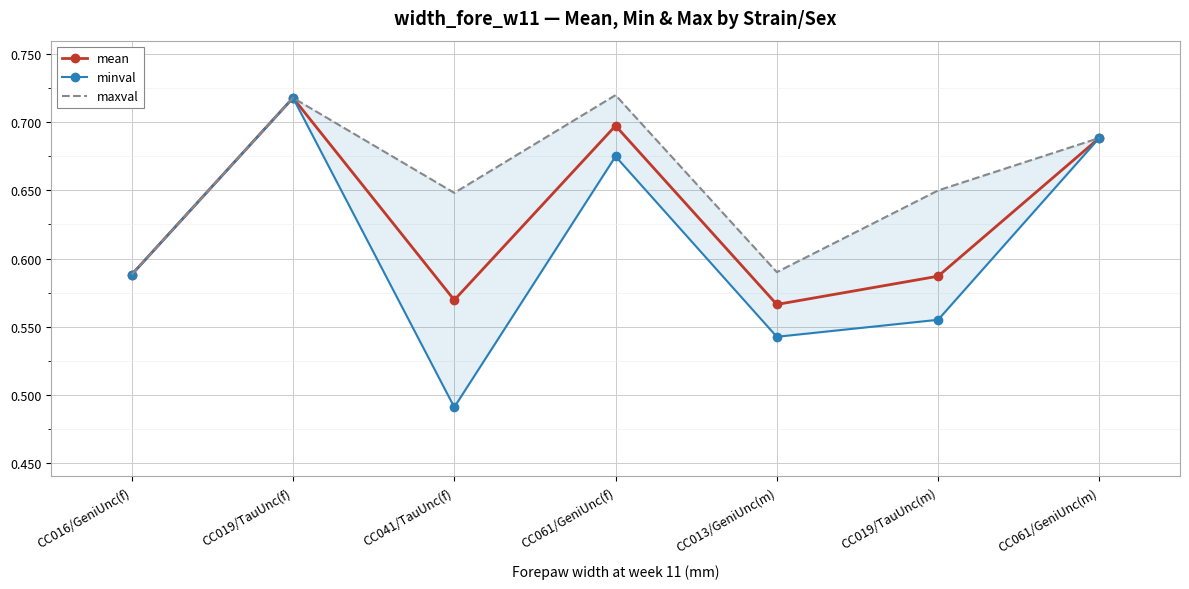

True or false: minval and maxval cross at least once.

False